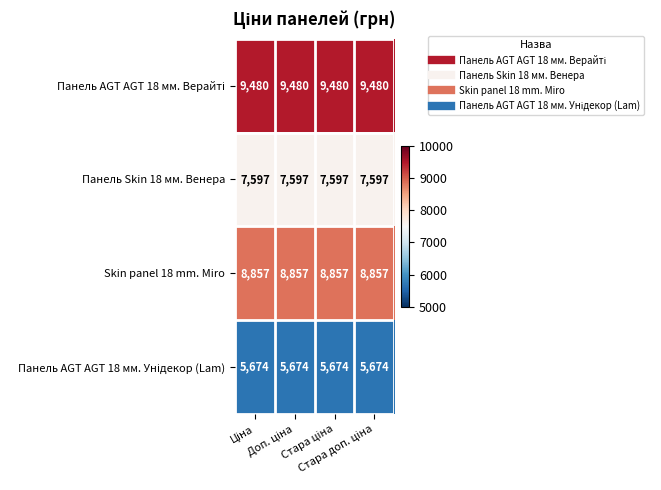

At how many categories does at least one series exceed 8751?

4